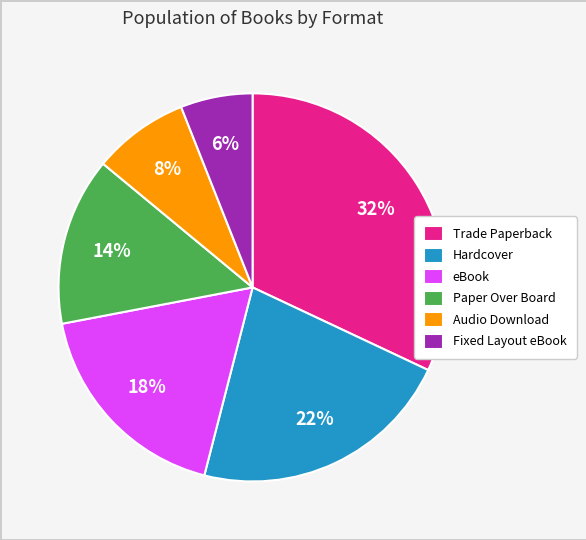

How many segments does this pie chart have?

6